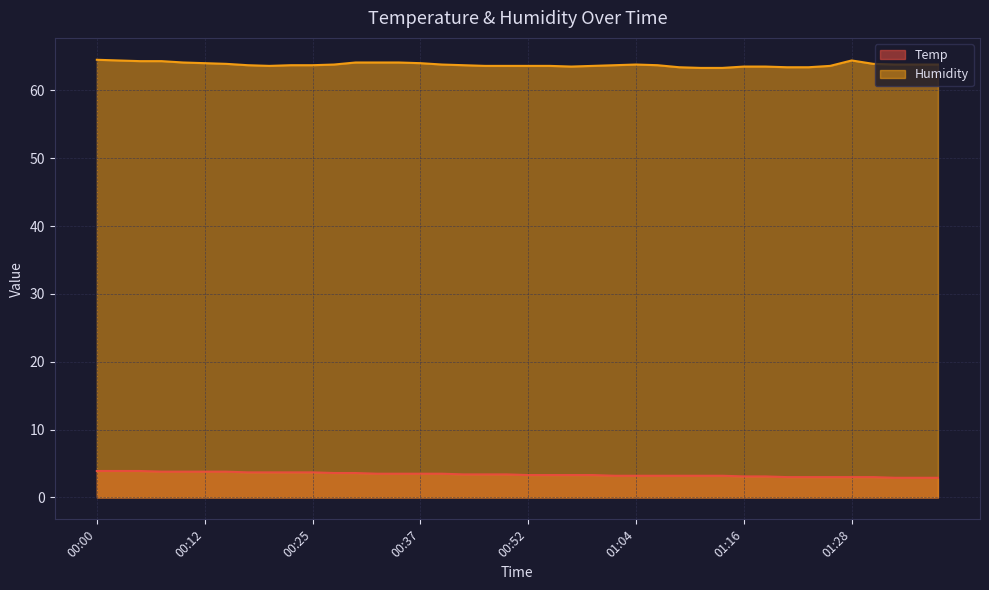

How many data points in Temp are above 3?

32